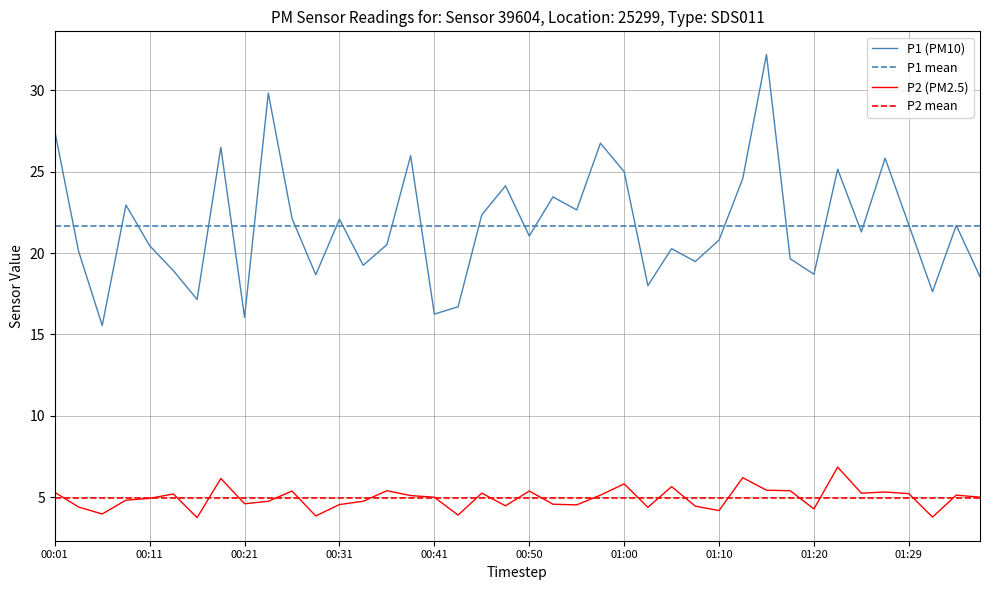

True or false: P2 has a value of 5.2 at 01:29.

True